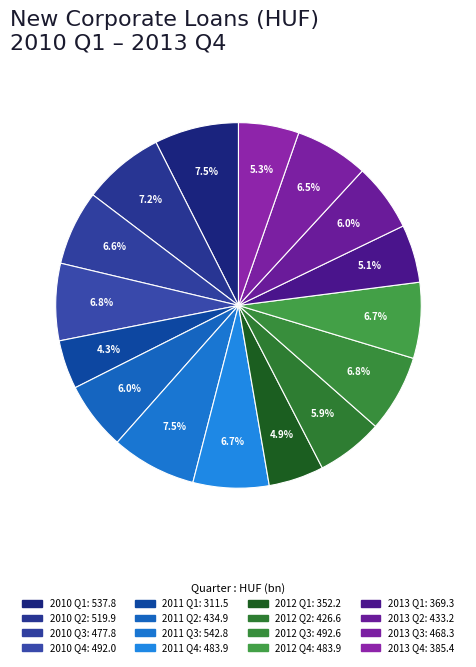

Which category has the smallest portion of the pie?

2011 Q1